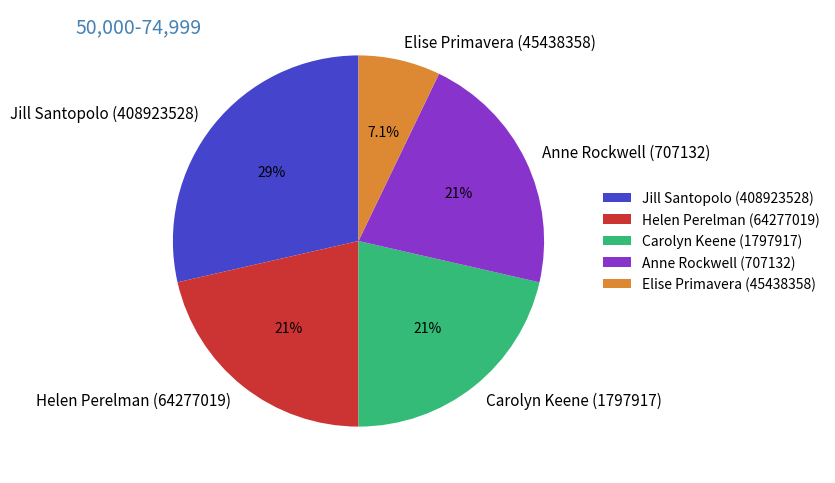

What is the largest slice in the pie chart?

Jill Santopolo (408923528)